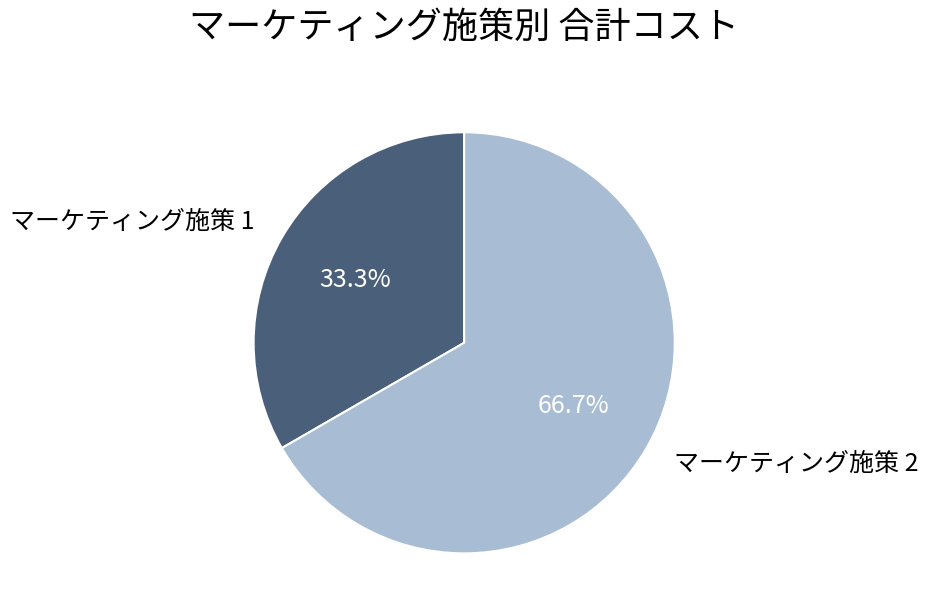

Rank the categories by value from lowest to highest.

マーケティング施策 1, マーケティング施策 2